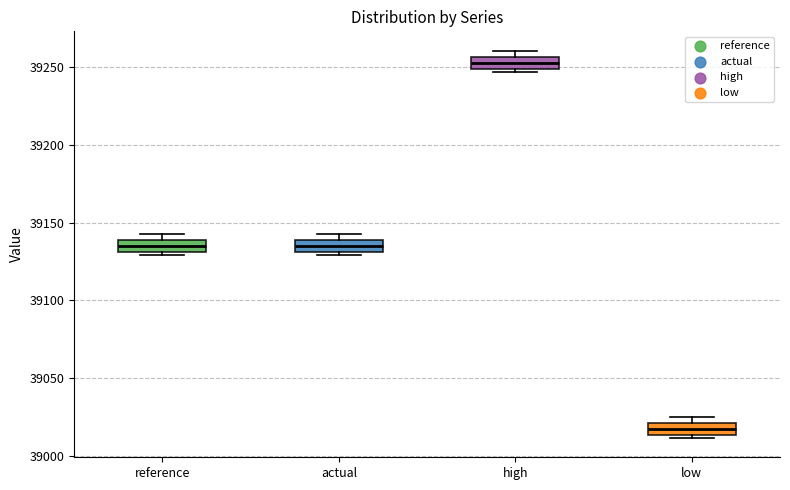

Reading left to right, transcribe this box plot: for each box, give where its median line is, the range the box spans, and where its two whiskers end, as read against the y-axis. The values are not printed on the chart, so give them approximately, as read against the axis.

reference: median 39135, box 39130 to 39140, whiskers 39130 (just below the box's lower edge) to 39145
actual: median 39135, box 39130 to 39140, whiskers 39130 (just below the box's lower edge) to 39145
high: median 39255 (inside the box), box 39250 to 39255, whiskers 39245 to 39260
low: median 39020 (inside the box), box 39015 to 39020, whiskers 39010 to 39025